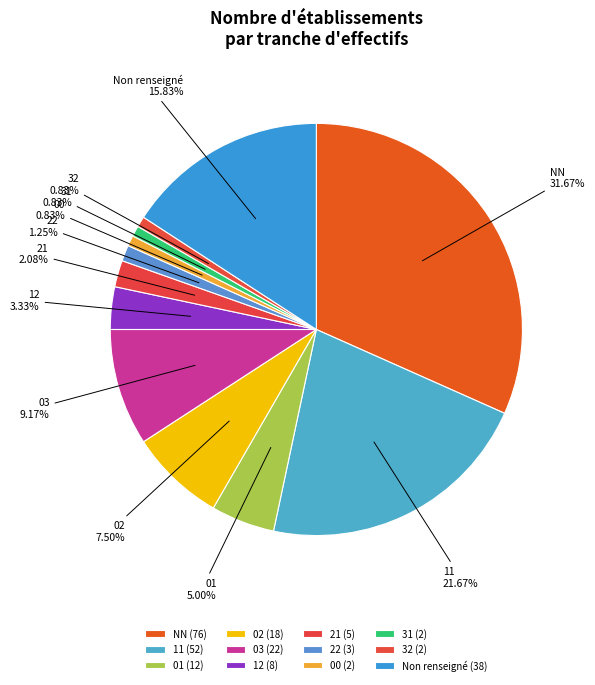

Is 31 the majority of the pie?

No